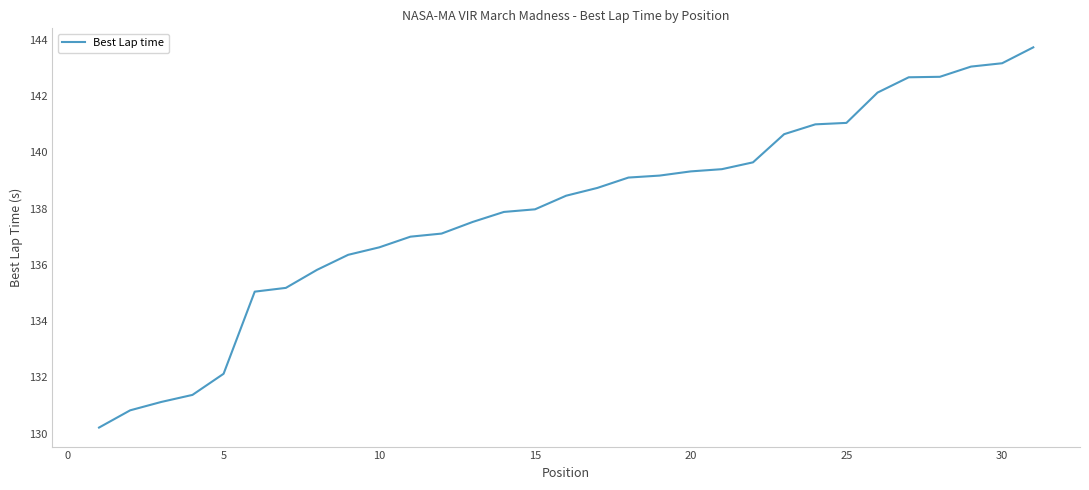

What is the difference between the maximum and minimum values?

13.5